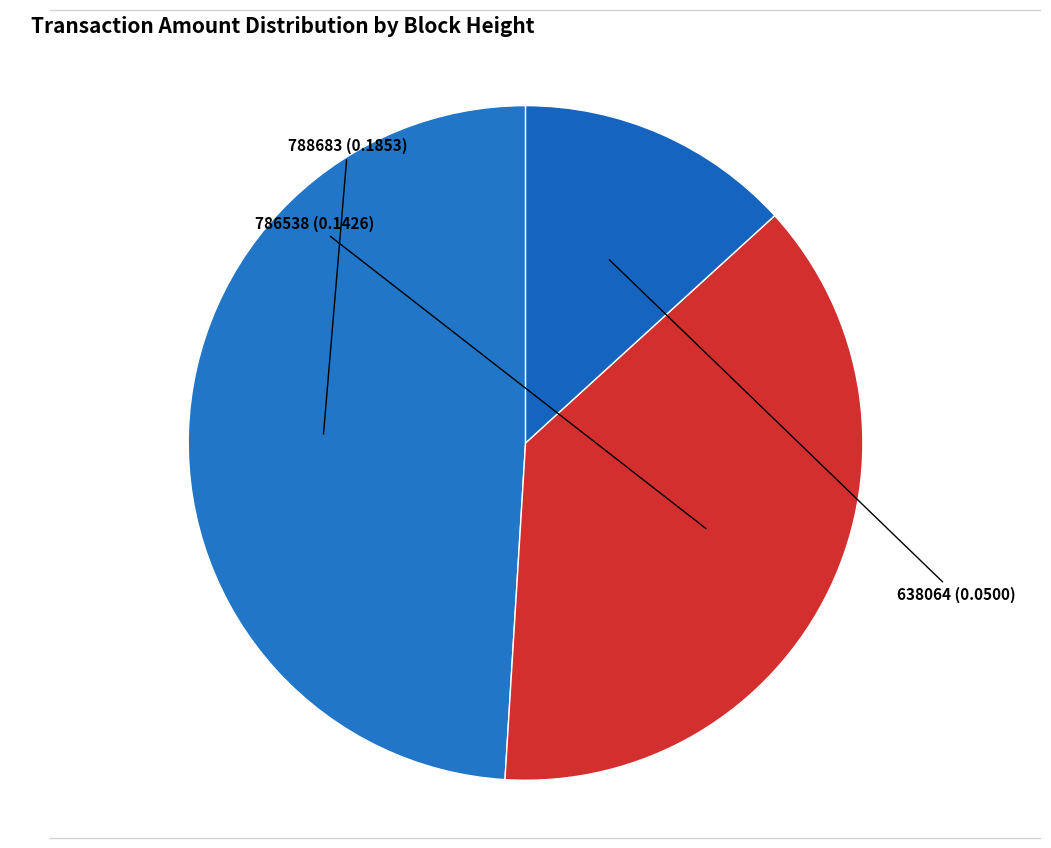

The 638064 slice represents 13% of the pie. True or false?

True